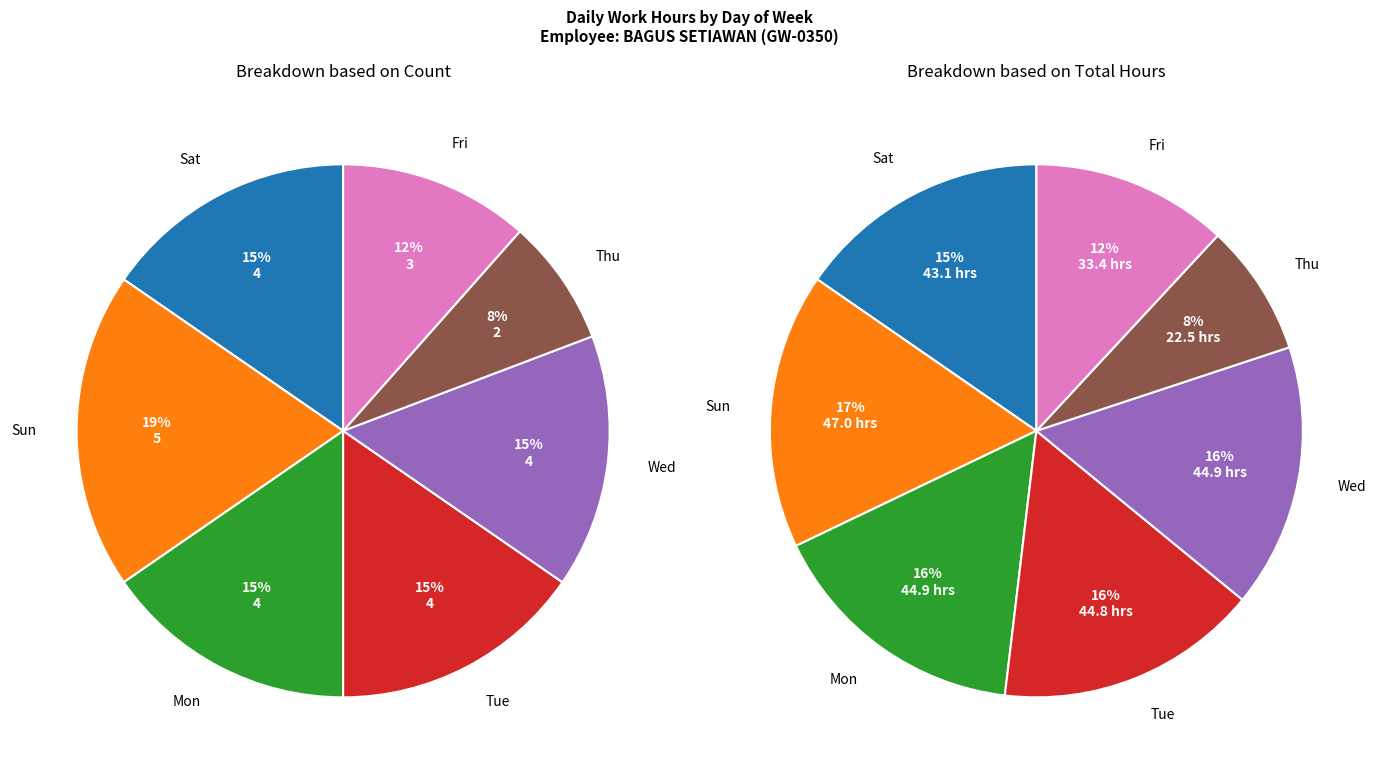

What percentage is NOT represented by 7?

96.0%